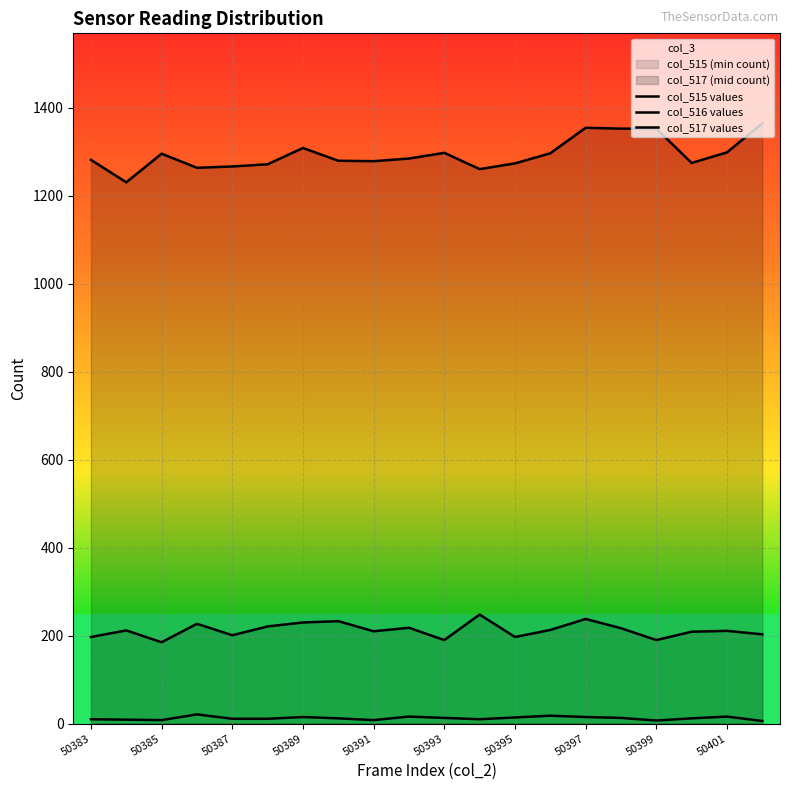

True or false: col_515 values has a value of 25 at 50401.

False